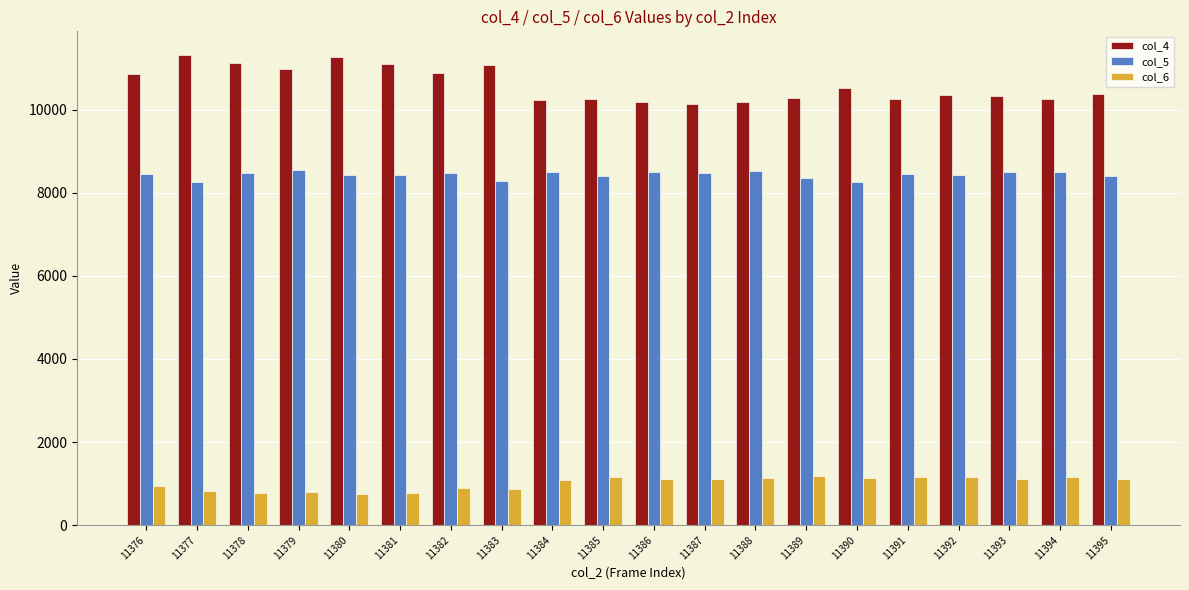

What is the difference between the maximum and minimum values in the col_5 series?

281